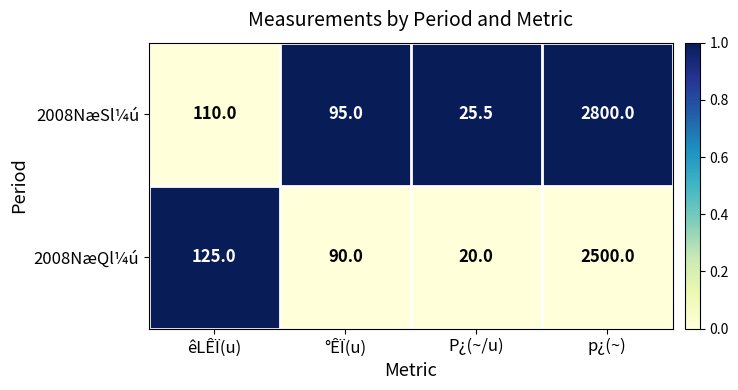

What is the approximate value of 2008NæSl¼ú at P¿(~/u)?

25.5